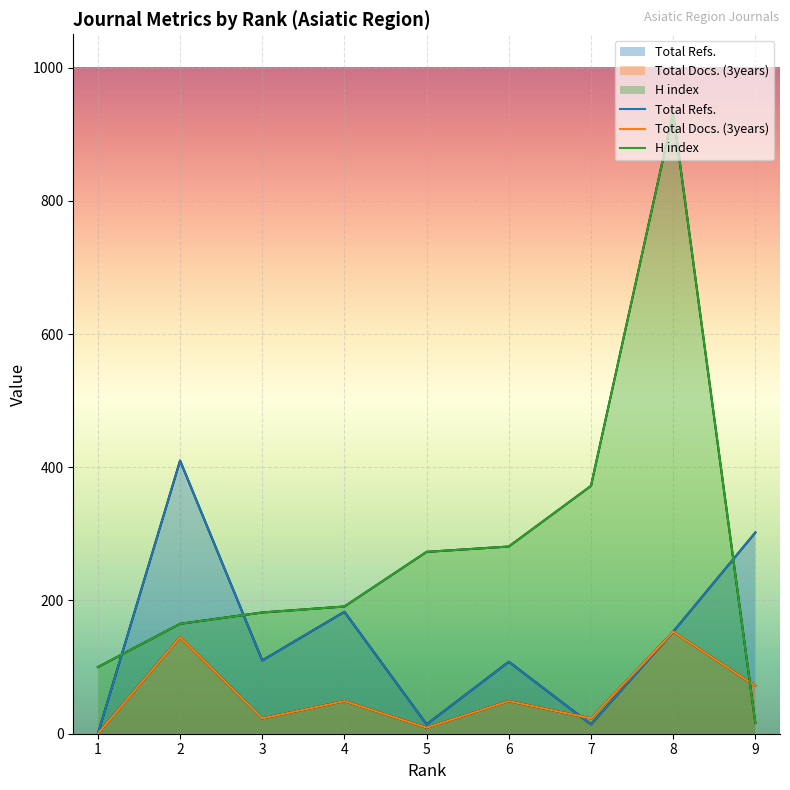

Where is the first local maximum for Total Docs. (3years)?

2